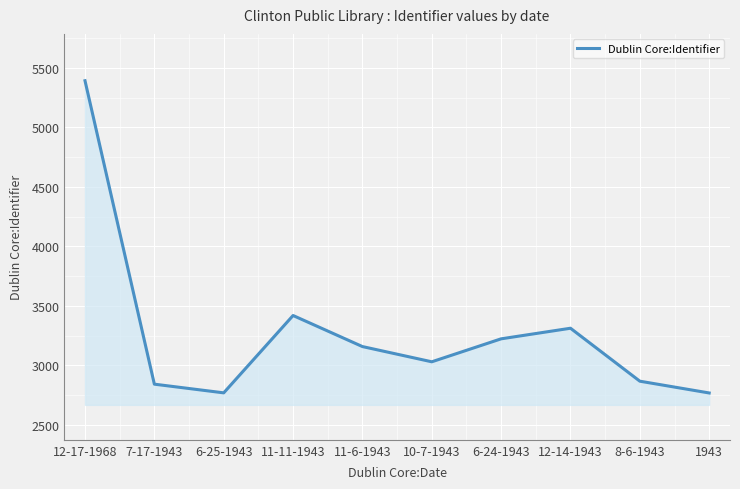

What is the change in value from 10-7-1943 to 8-6-1943?

-163